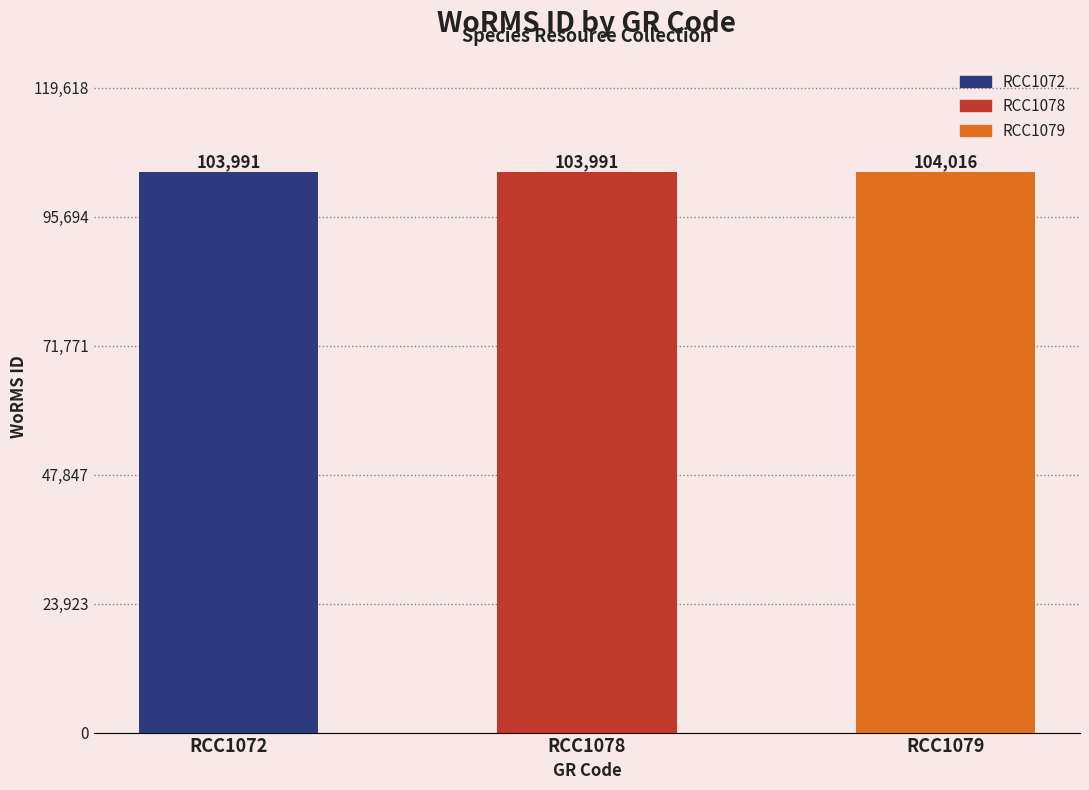

What is the minimum value shown in the chart?

103991